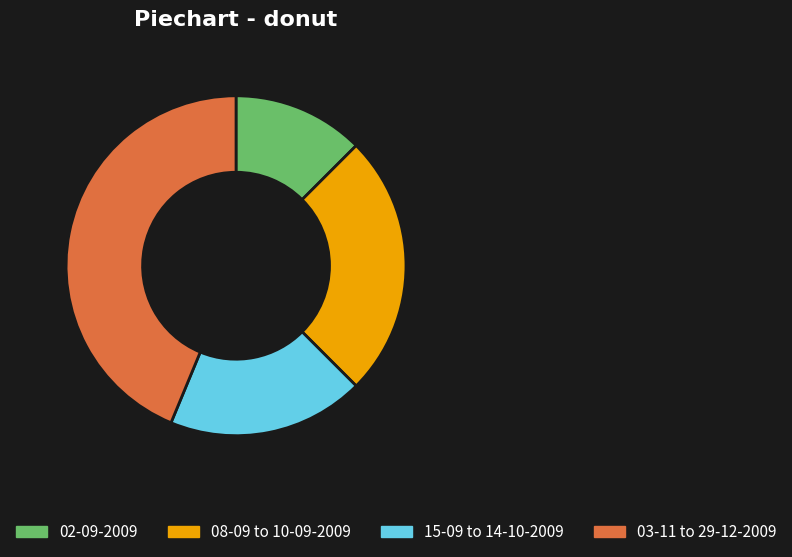

Which slice is the largest?

03-11 to 29-12-2009